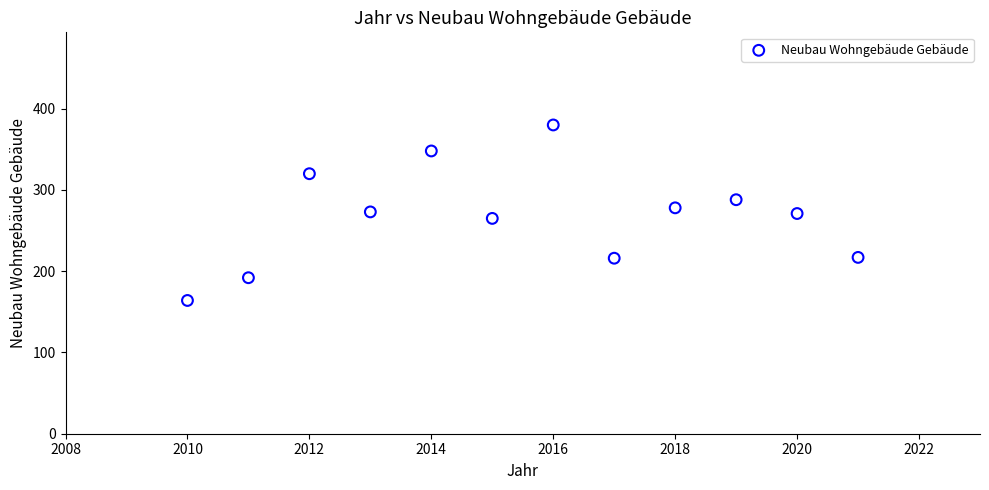

What is the range of X values (max minus min)?

11